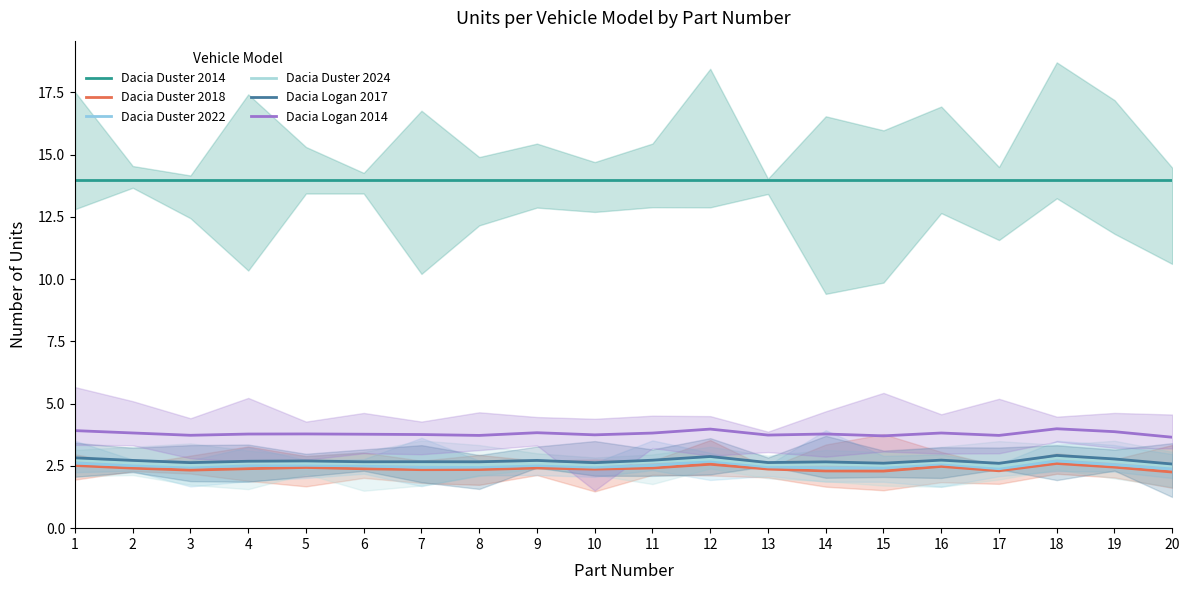

What are all the series names shown in the legend?

Dacia Duster 2014, Dacia Duster 2018, Dacia Duster 2022, Dacia Duster 2024, Dacia Logan 2017, Dacia Logan 2014